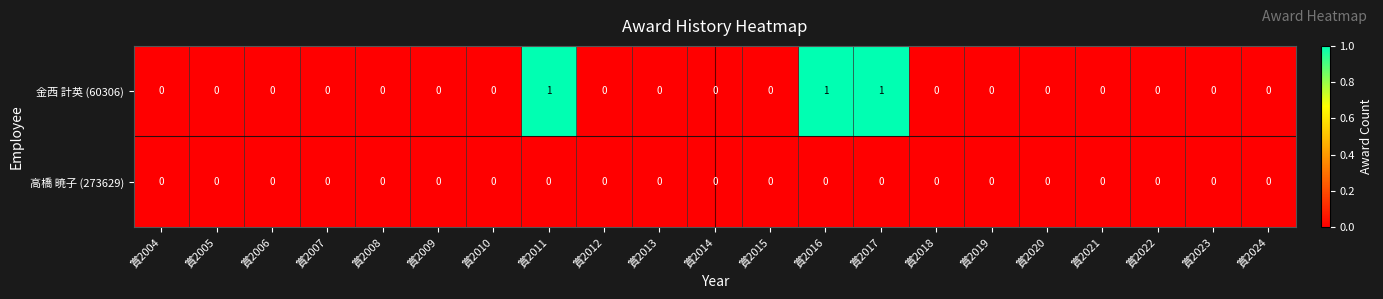

How many 金西 計英 (60306) values are between 0 and 1?

21